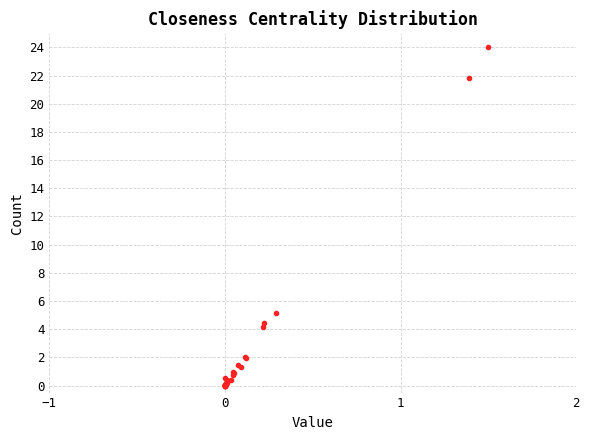

What Y value in the scatter plot is closest to 12?

5.1